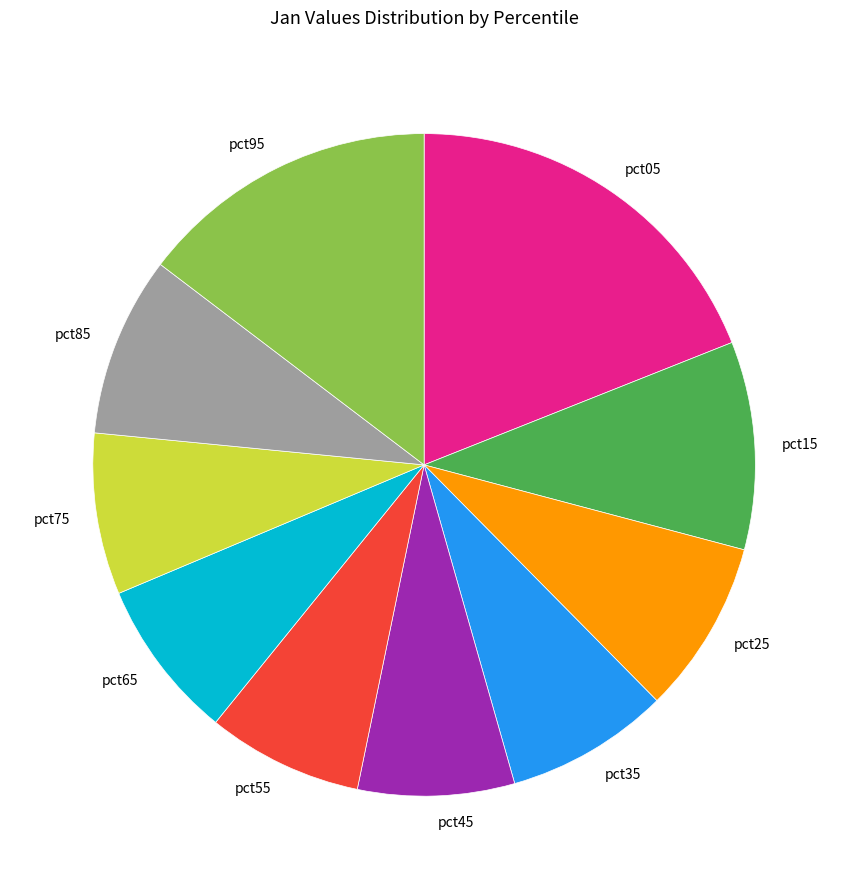

Which slice is the largest?

pct05